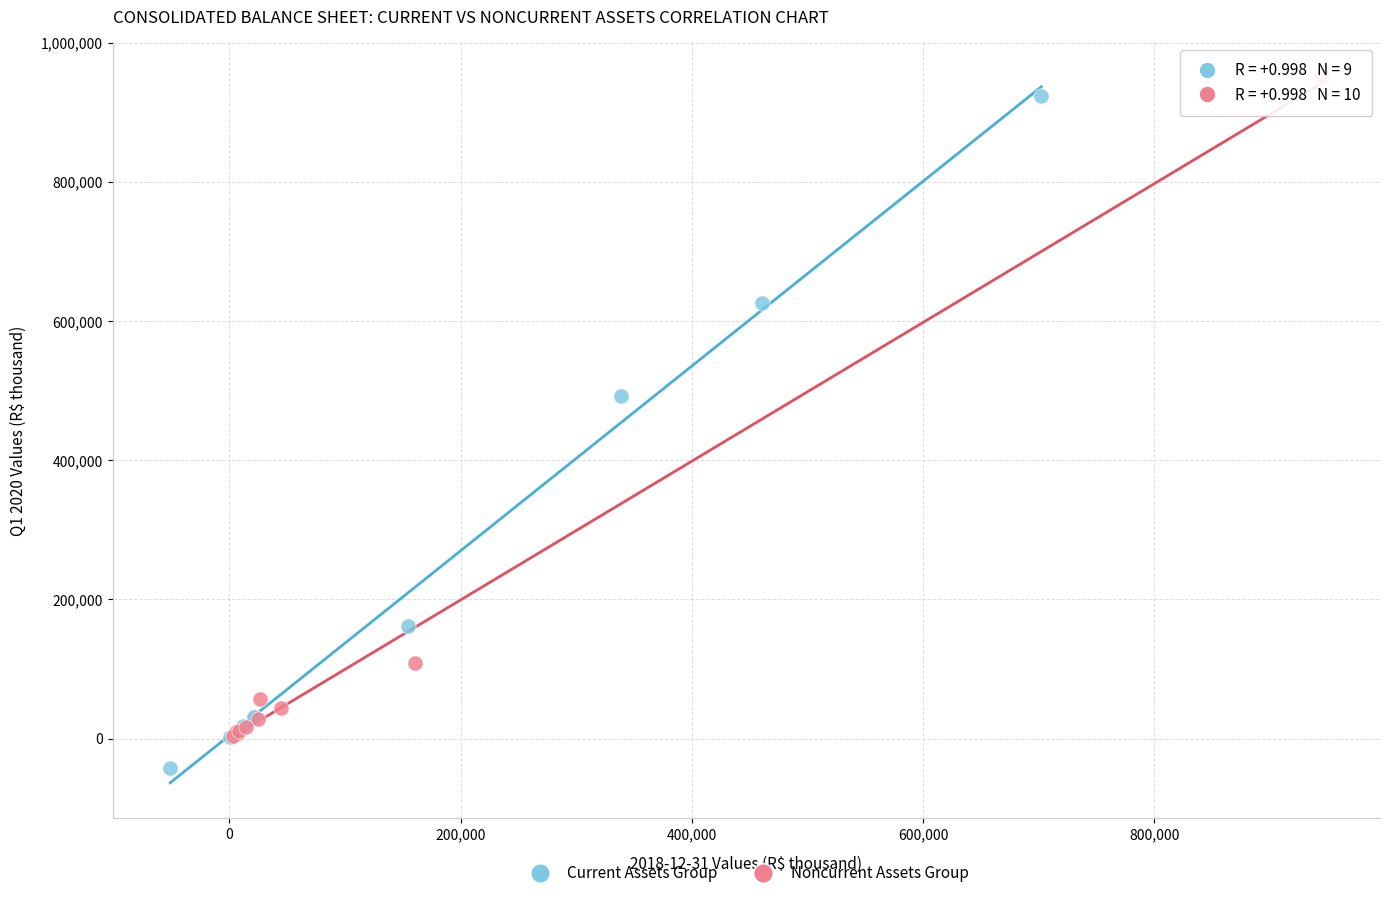

Which series reaches the minimum Y coordinate?

Current Assets Group